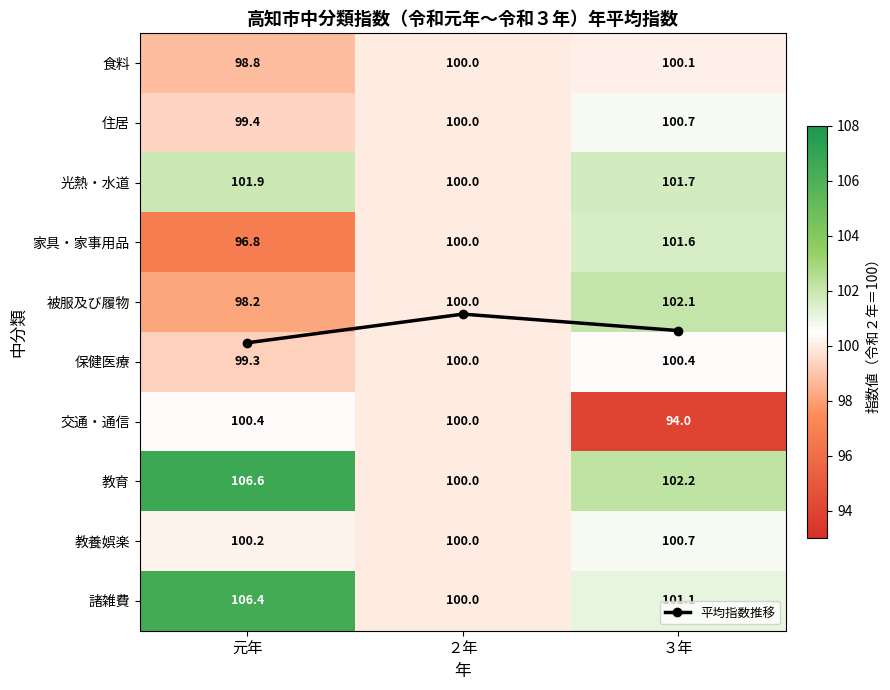

Between ２年 and ３年, which series saw the biggest shift?

交通・通信